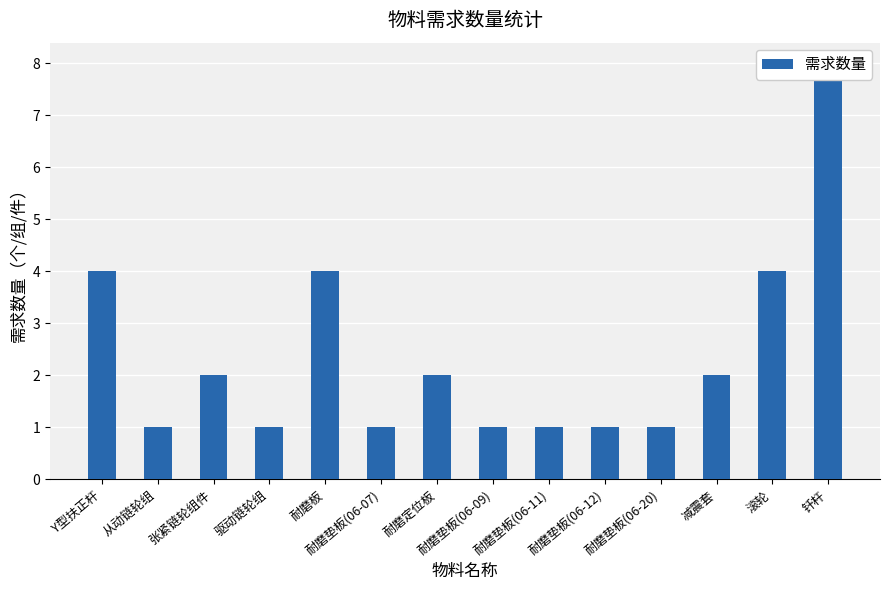

What is the ratio of the value at 耐磨垫板(06-12) to the value at 钎杆?

0.1